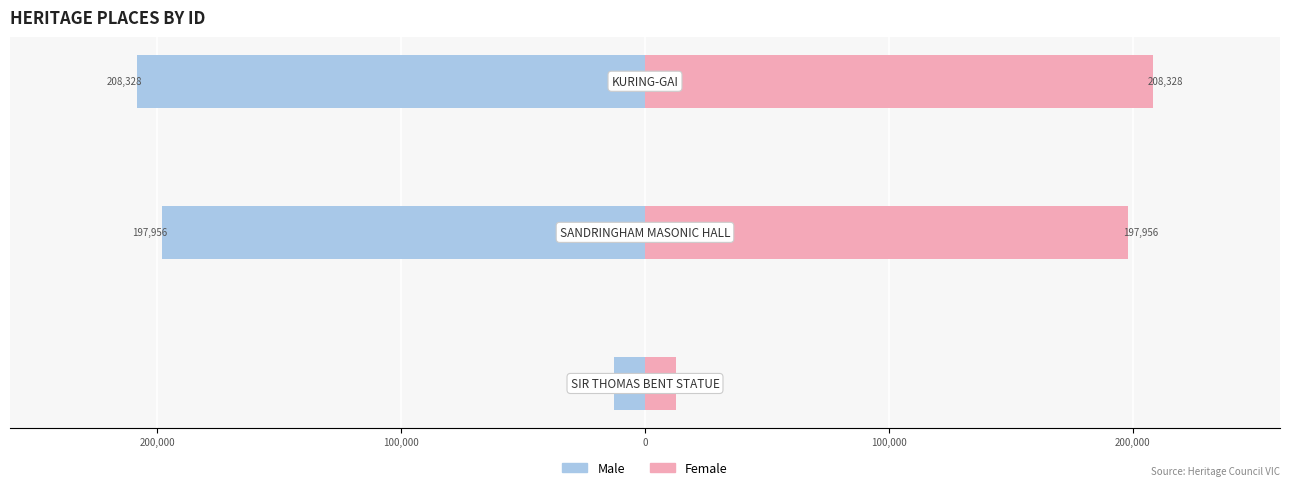

What is the spread (max minus min) of values at 0?

416656